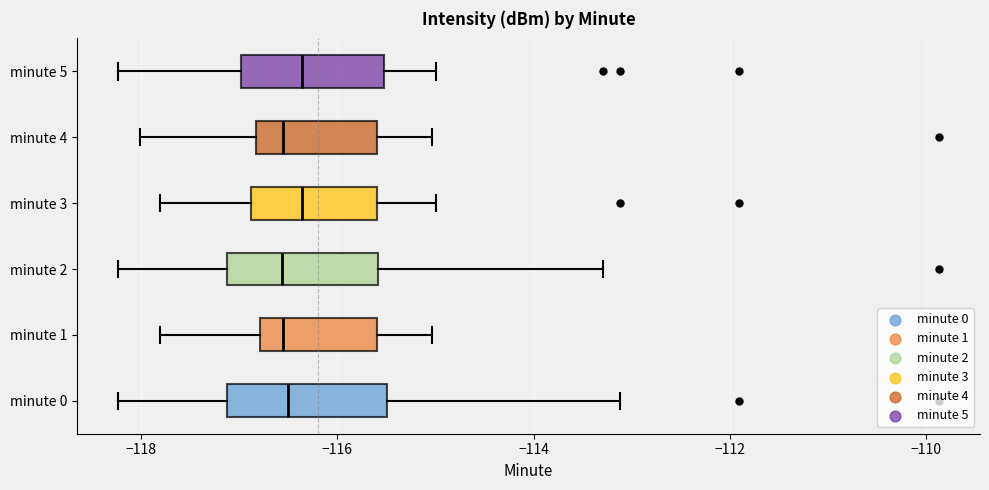

Reading bottom to top, read every box against the x-axis: the position of its median line, the range the box covers, and the ends of its whiskers. The values are not printed on the chart, so give them approximately, as read against the axis.

minute 0: median -116.6, box -117.2 to -115.4, whiskers -118.2 to -113.2
minute 1: median -116.6, box -116.8 to -115.6, whiskers -117.8 to -115.0
minute 2: median -116.6, box -117.2 to -115.6, whiskers -118.2 to -113.2
minute 3: median -116.4, box -116.8 to -115.6, whiskers -117.8 to -115.0
minute 4: median -116.6, box -116.8 to -115.6, whiskers -118.0 to -115.0
minute 5: median -116.4, box -117.0 to -115.6, whiskers -118.2 to -115.0